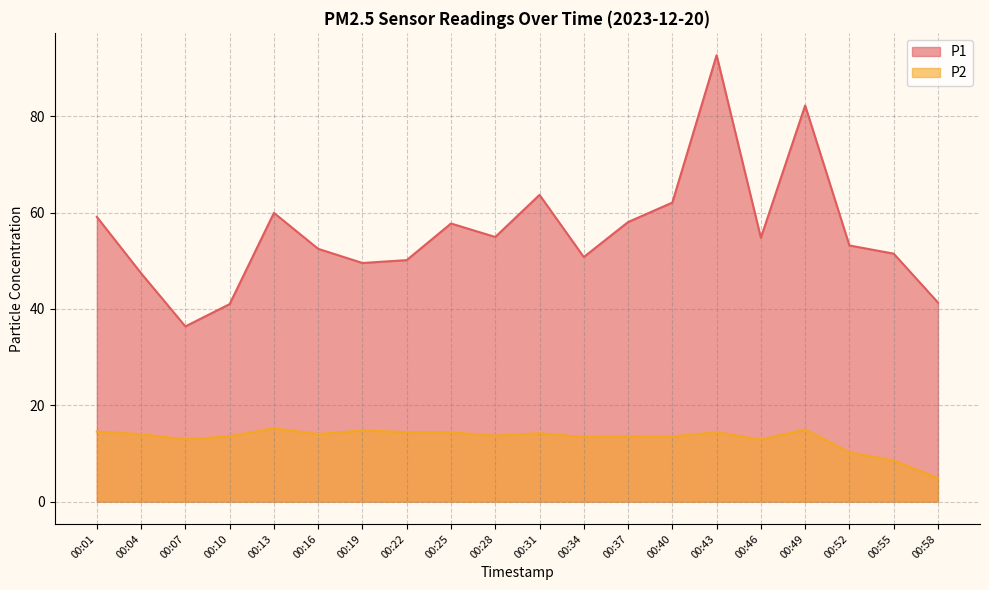

What is the value of the P2 point at the 4th from the left?

13.6